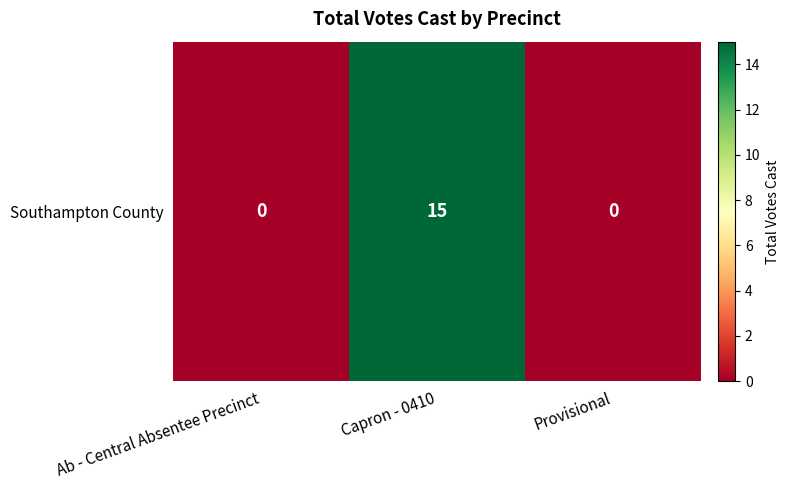

At which category does the chart reach its minimum across all series?

Ab - Central Absentee Precinct